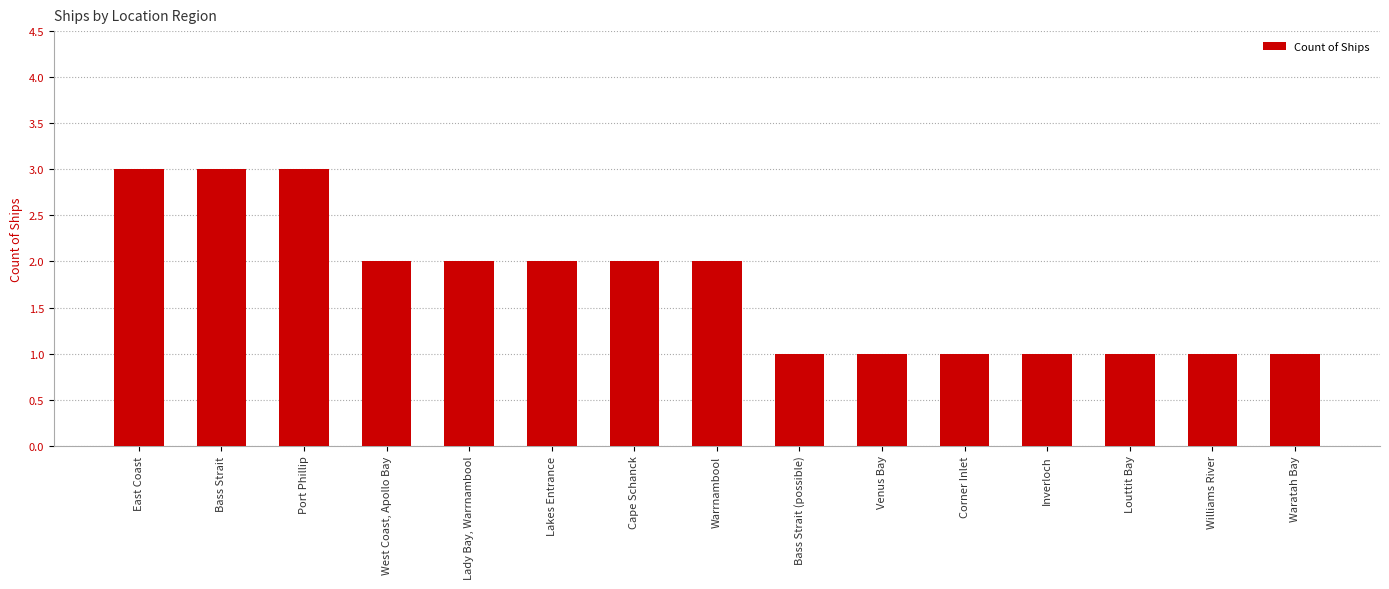

How many bars are there in total?

15